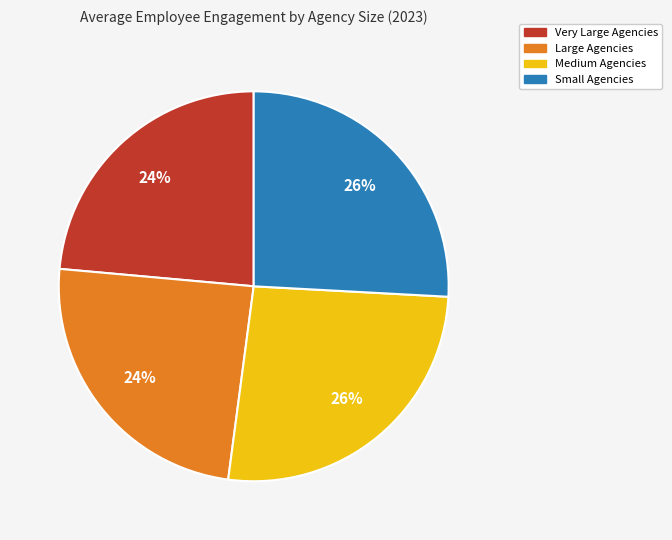

To the nearest percent, what portion does Medium Agencies represent?

26%